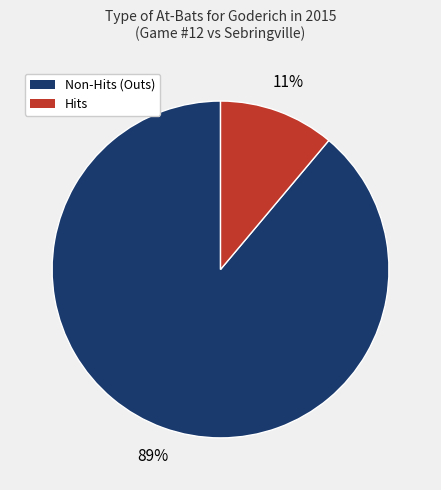

To the nearest percent, what is the average slice percentage?

50%